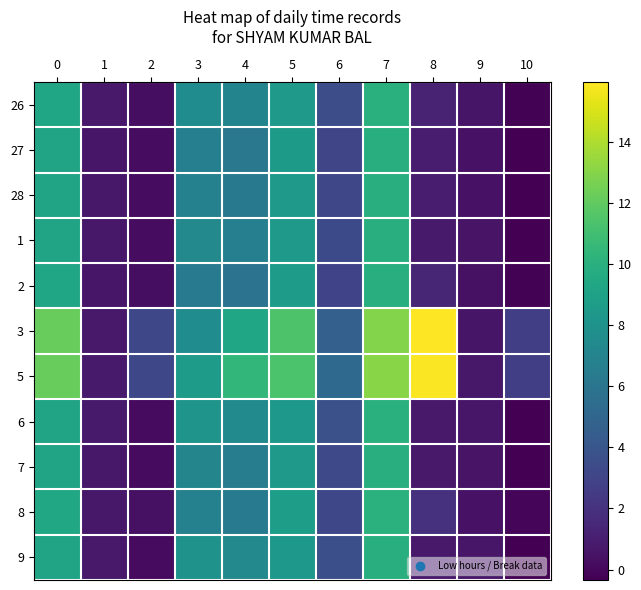

What is the spread (max minus min) of values at 8?

15.1